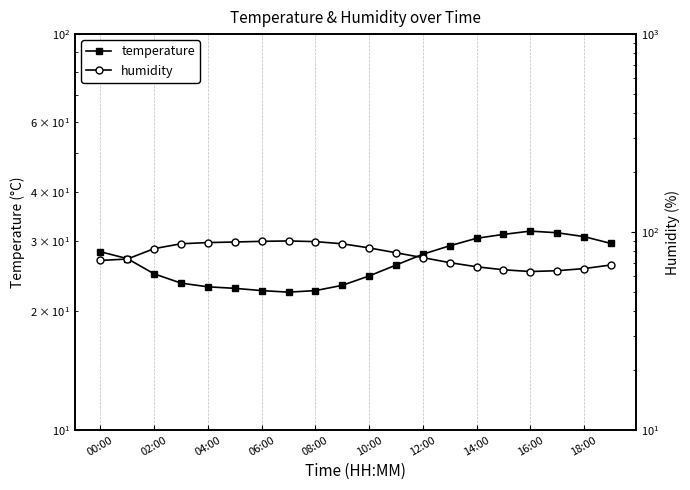

Does the chart have visible grid lines?

Yes